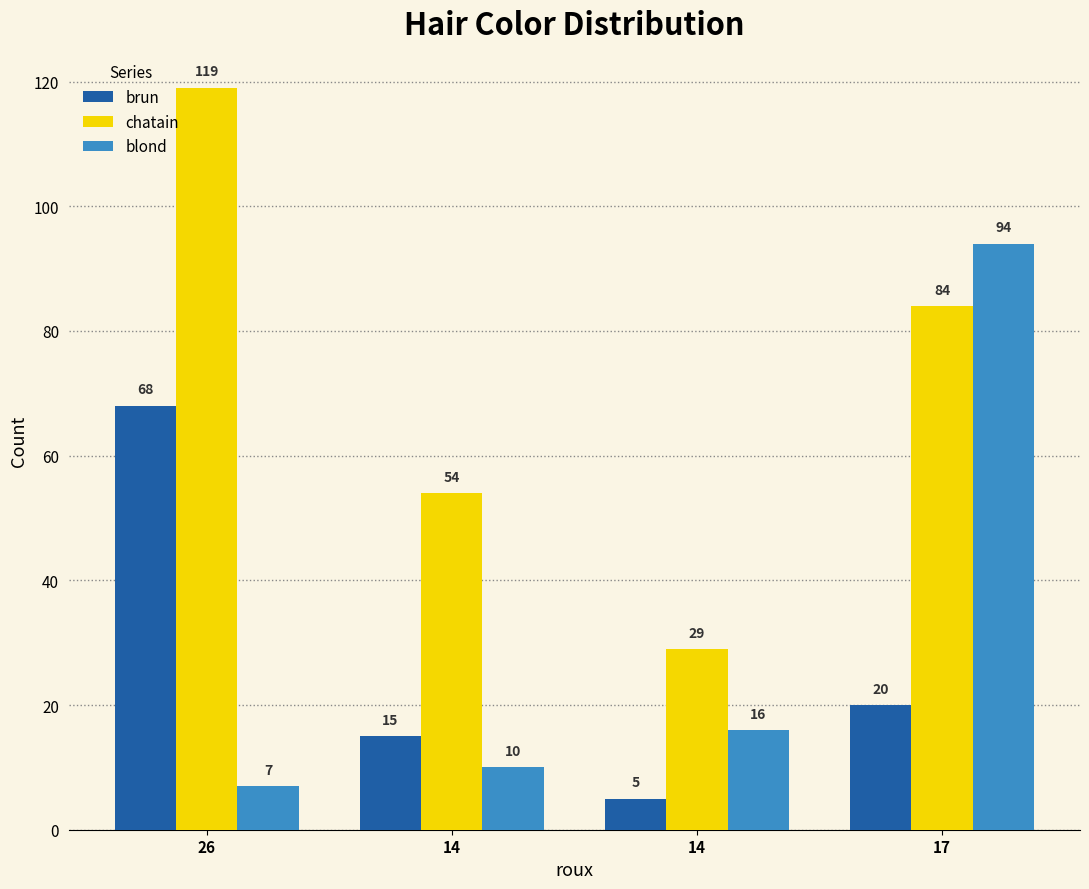

The value of chatain at 14 is 29. True or false?

True